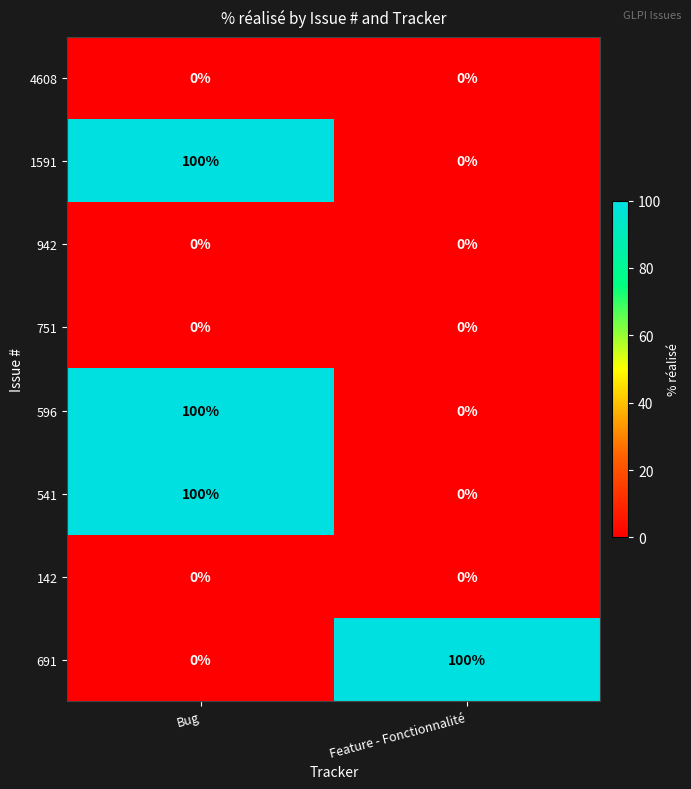

What is the difference between the highest and lowest values at Bug?

100